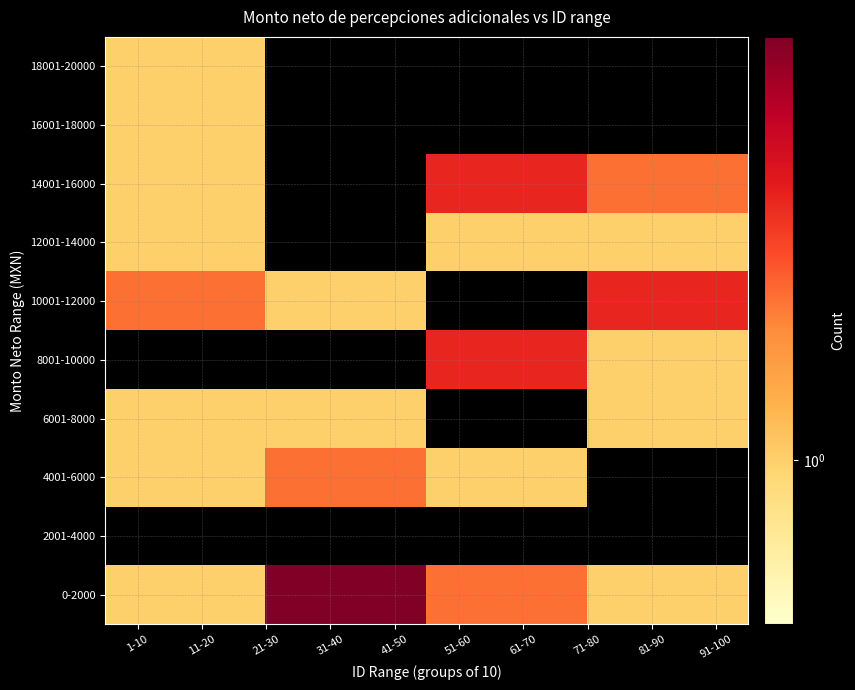

Reading left to right, what are all the values shown in this chart?

0-2000: 1	6	2	1
2001-4000: 0	0	0	0
4001-6000: 1	2	1	0
6001-8000: 1	1	0	1
8001-10000: 0	0	3	1
10001-12000: 2	1	0	3
12001-14000: 1	0	1	1
14001-16000: 1	0	3	2
16001-18000: 1	0	0	0
18001-20000: 1	0	0	0